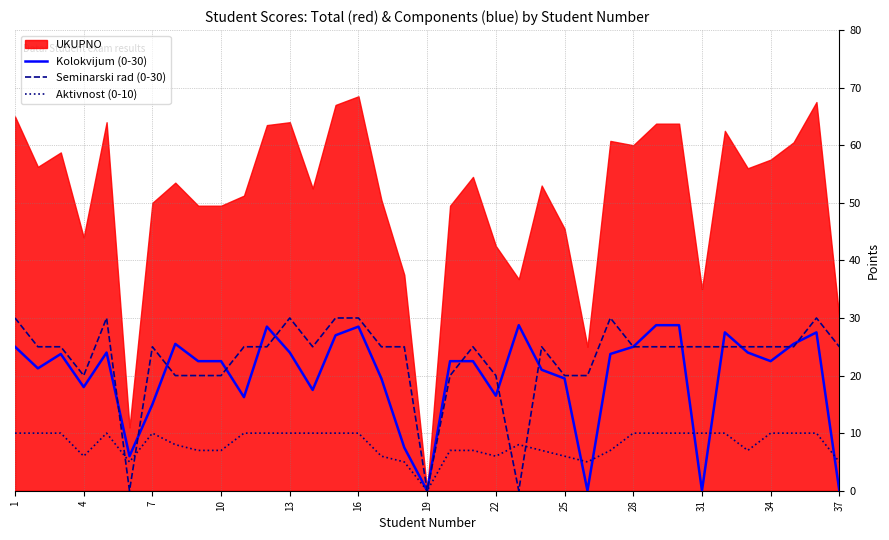

True or false: Seminarski rad (0-30) has a value of 30.0 at 1.

True